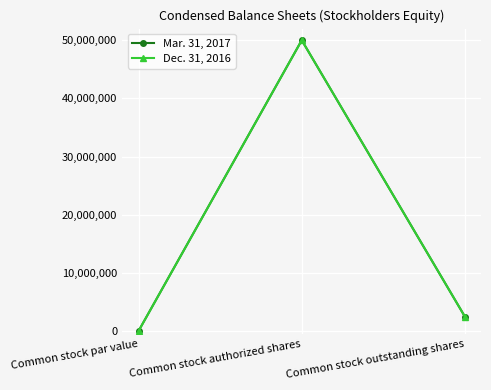

Does the chart have visible grid lines?

Yes